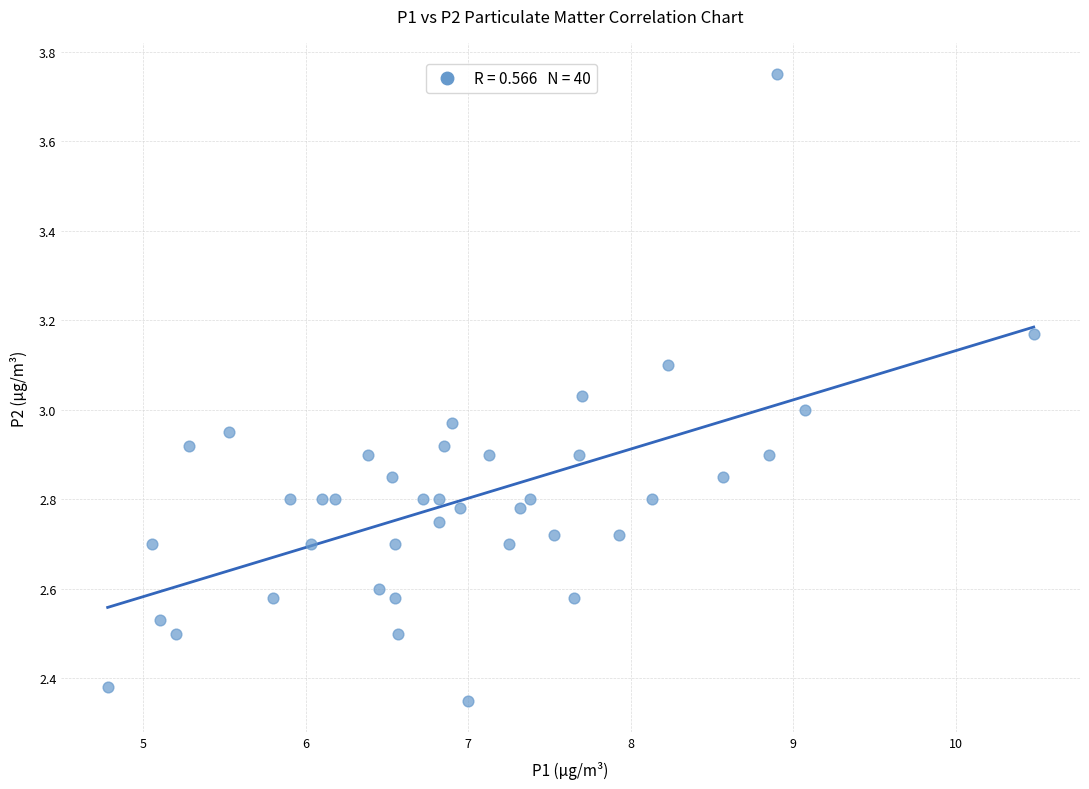

What is the range of Y values (max minus min)?

1.4